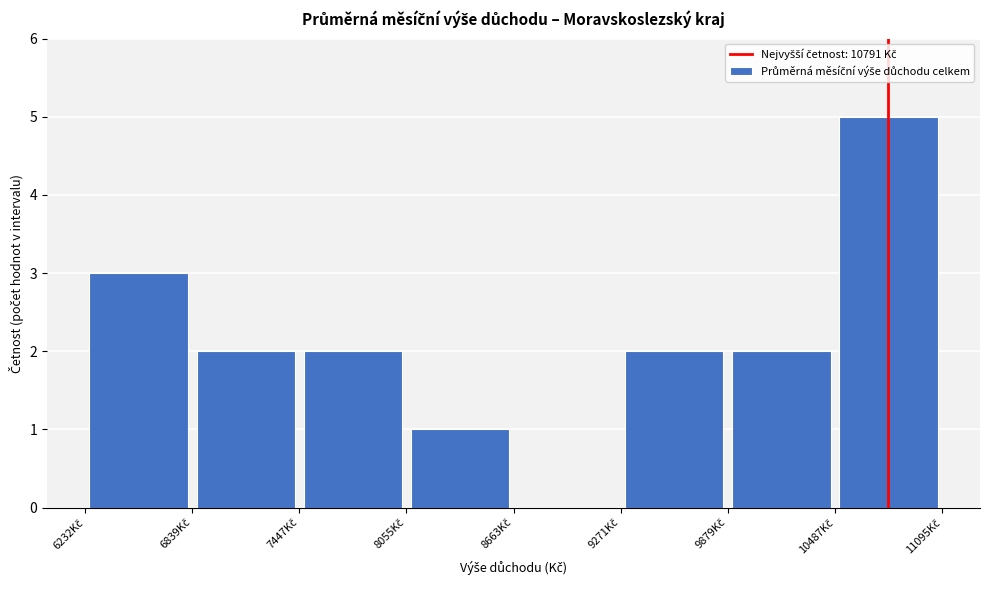

Reading left to right, transcribe this chart: for each bar, give the range it covers on the x-axis and its height. Neither the bar edges nor the heights are printed on the chart, so give them approximately, as read against the axes.

6200 to 6800: 3
6800 to 7400: 2
7400 to 8100: 2
8100 to 8700: 1
8700 to 9300: 0
9300 to 9900: 2
9900 to 10500: 2
10500 to 11100: 5